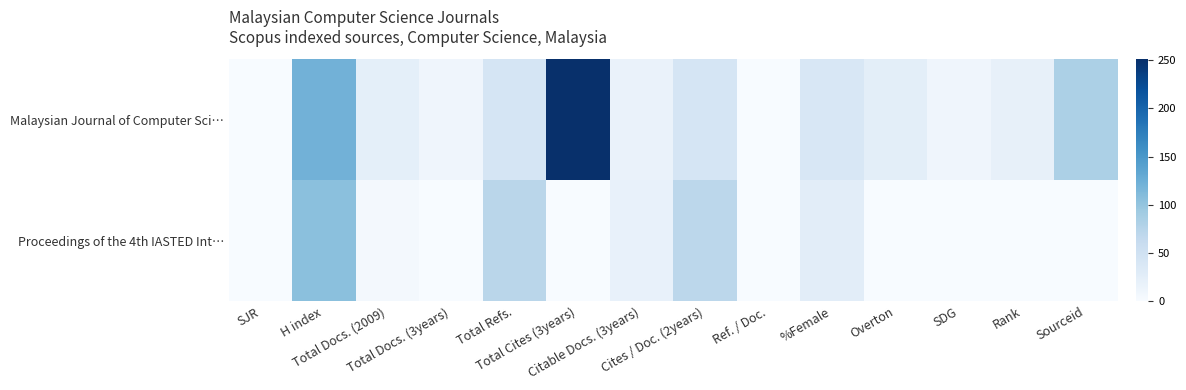

List the series in order of their peak value, lowest first.

Proceedings of the 4th IASTED Int…, Malaysian Journal of Computer Sci…